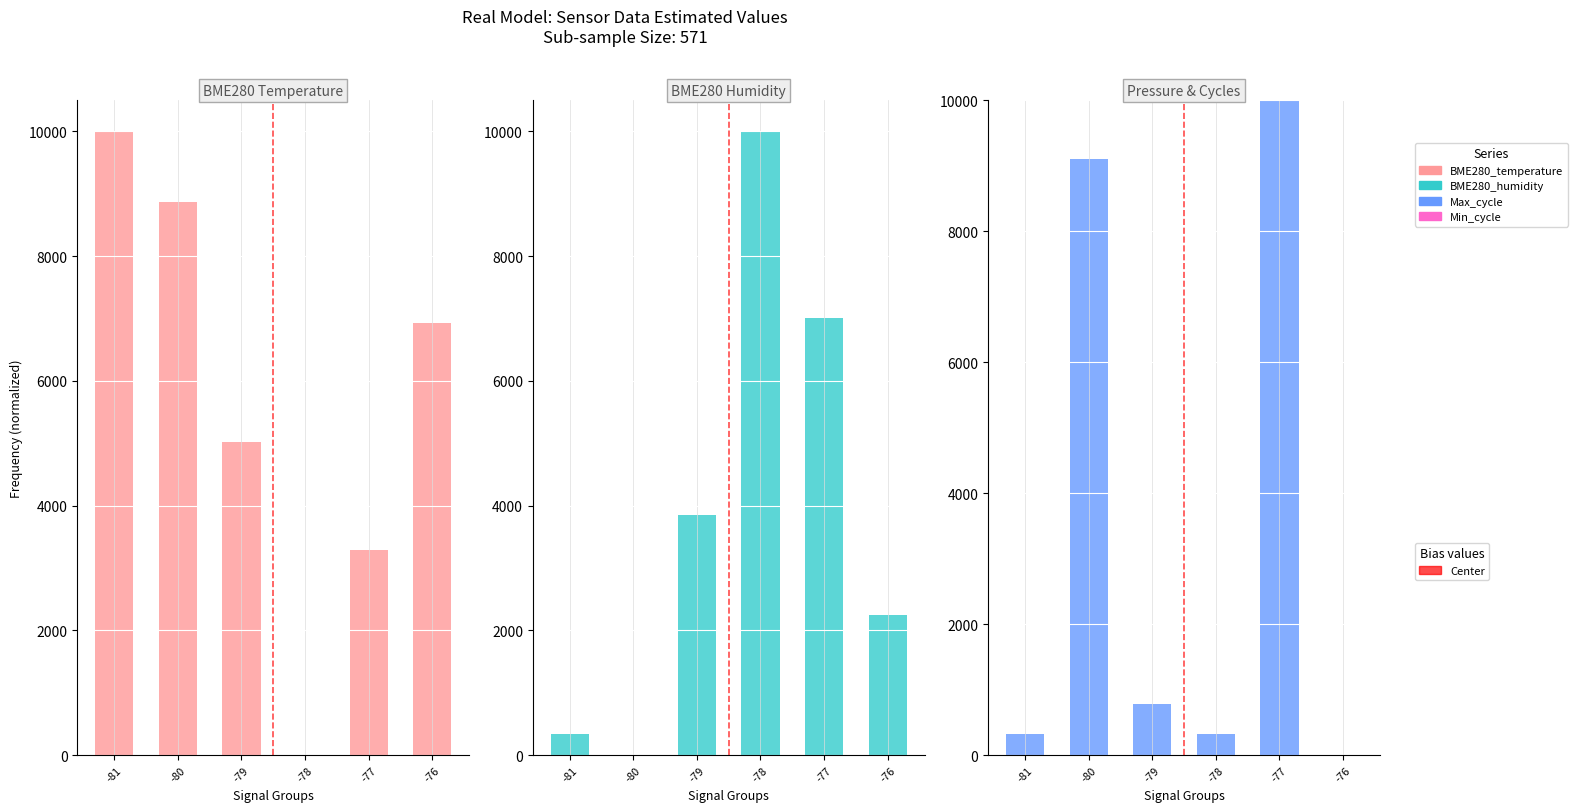

Reading left to right, what are all the values shown in this chart?

BME280_temperature: 10000.0	8871.0	5026.9	0.0	3290.3	6935.5
BME280_humidity: 335.3	0.0	3856.3	10000.0	7003.6	2239.5
Max_cycle: 315.5	9108.8	788.6	315.5	10000.0	0.0
Min_cycle: 0.0	0.0	0.0	0.0	0.0	0.0